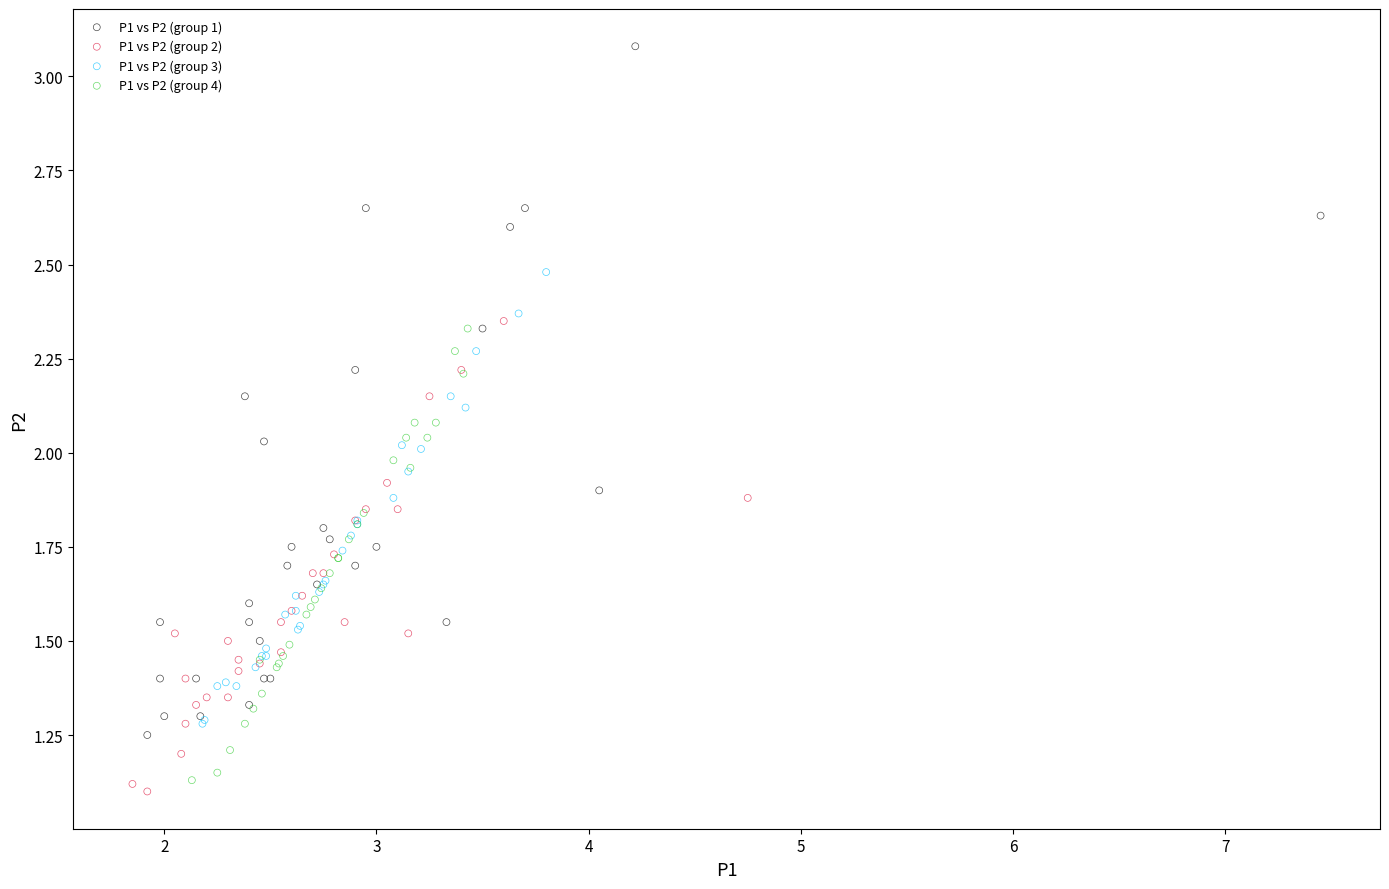

Which series has the widest spread of Y values?

P1 vs P2 (group 1)